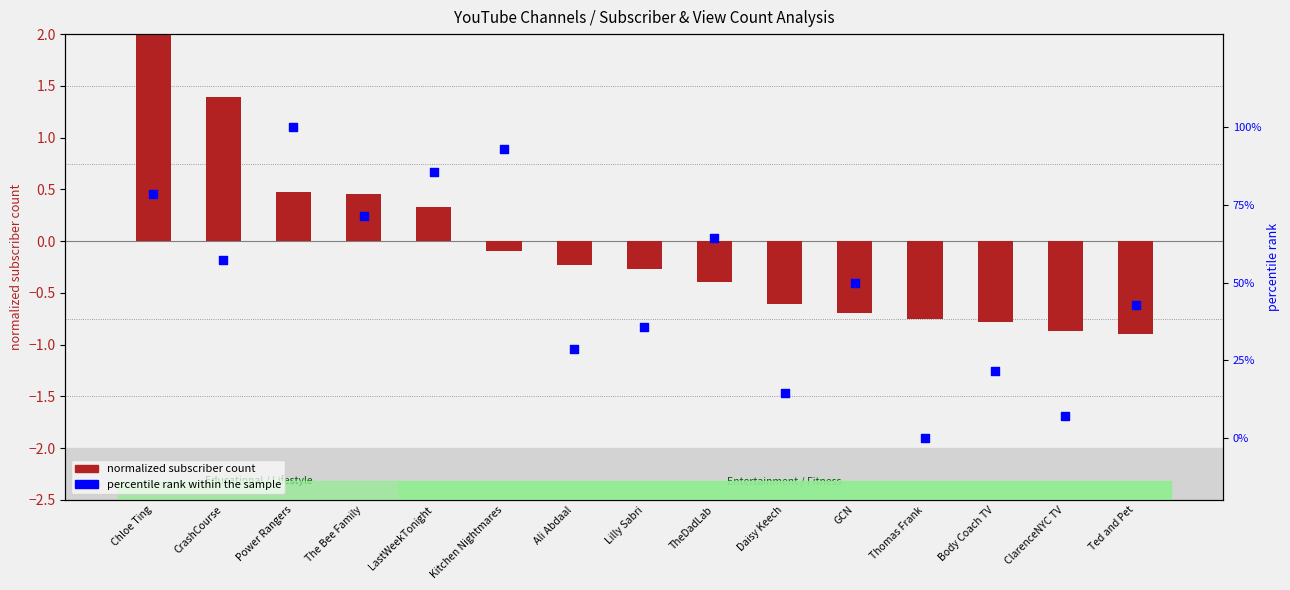

At which category is the sum across all series the highest?

Power Rangers